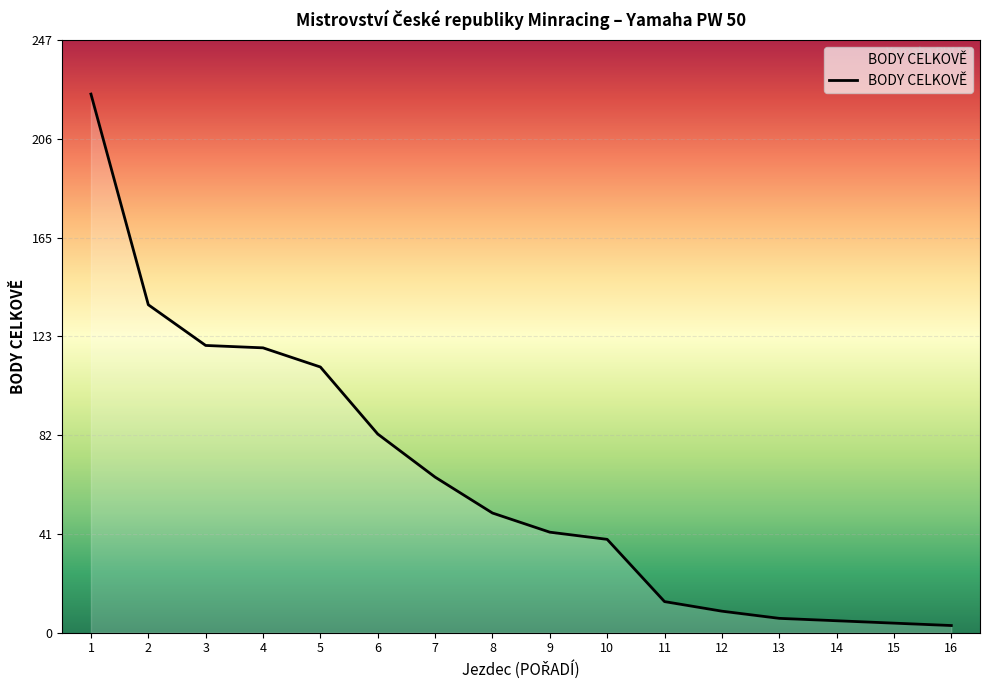

What is the change in value from 2 to 7?

-72